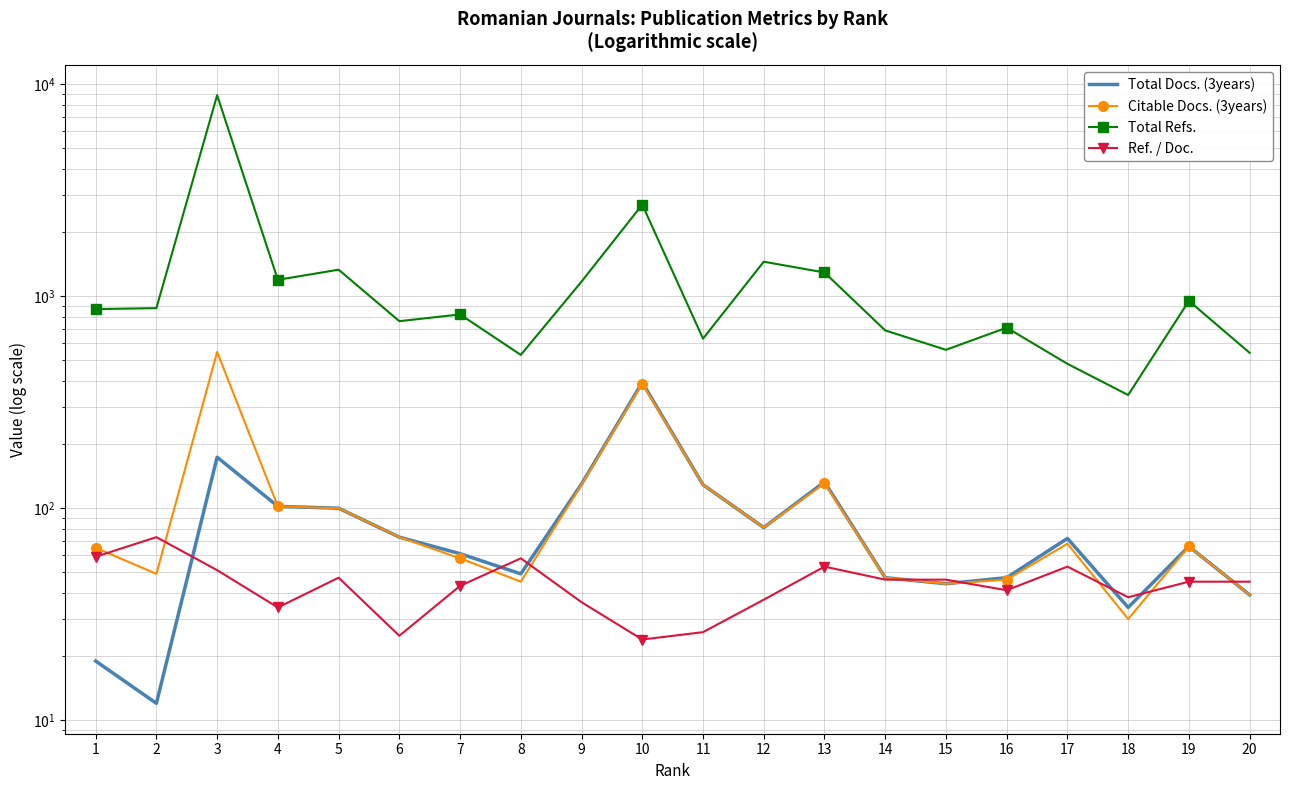

At which category does Total Docs. (3years) reach its first local peak?

3